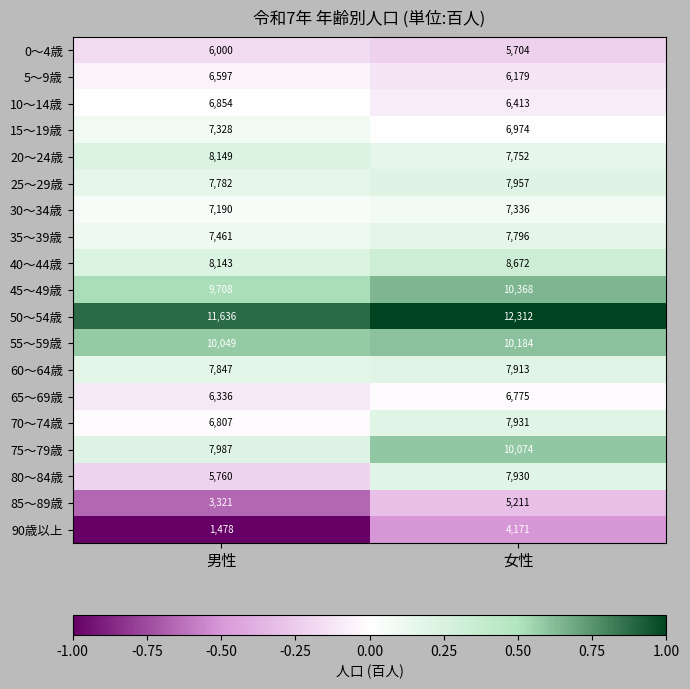

What value does the 50～54歳 series have at 男性?

11636